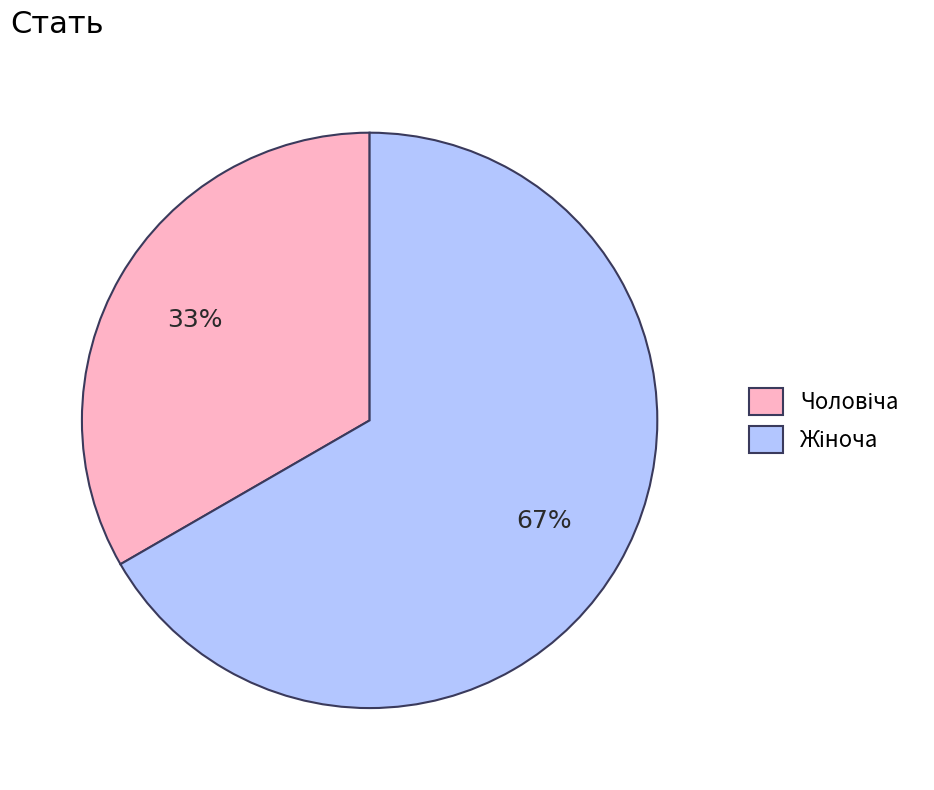

Count the number of slices in the pie.

2